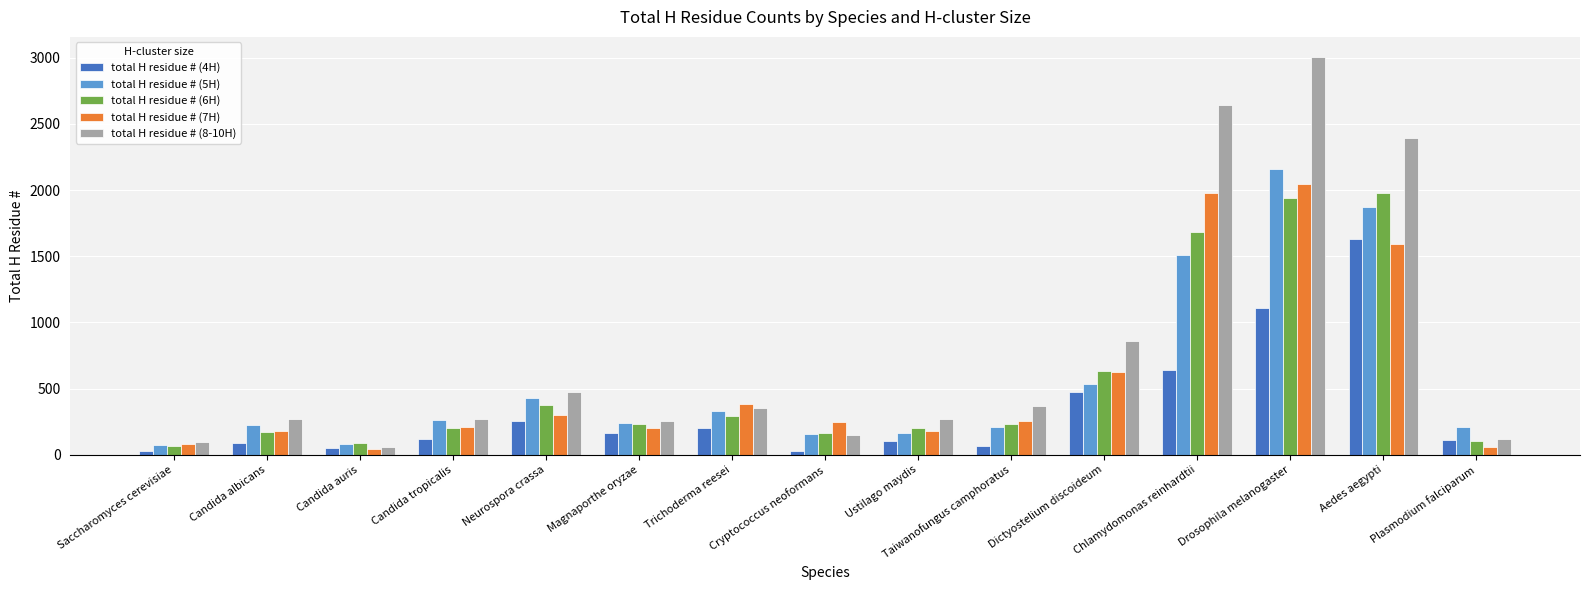

How many data points in total H residue # (7H) are less than 245?

7